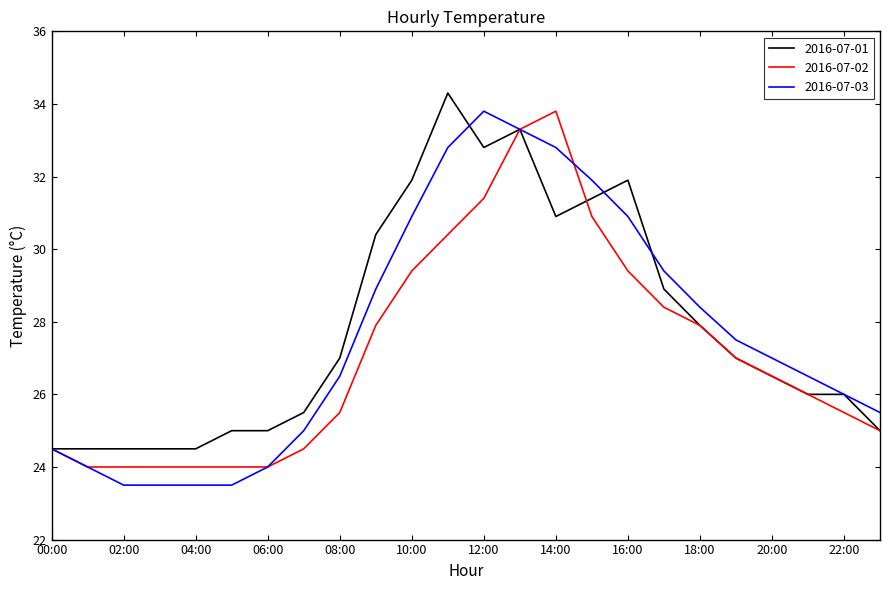

True or false: 2016-07-02 and 2016-07-03 cross at least once.

True